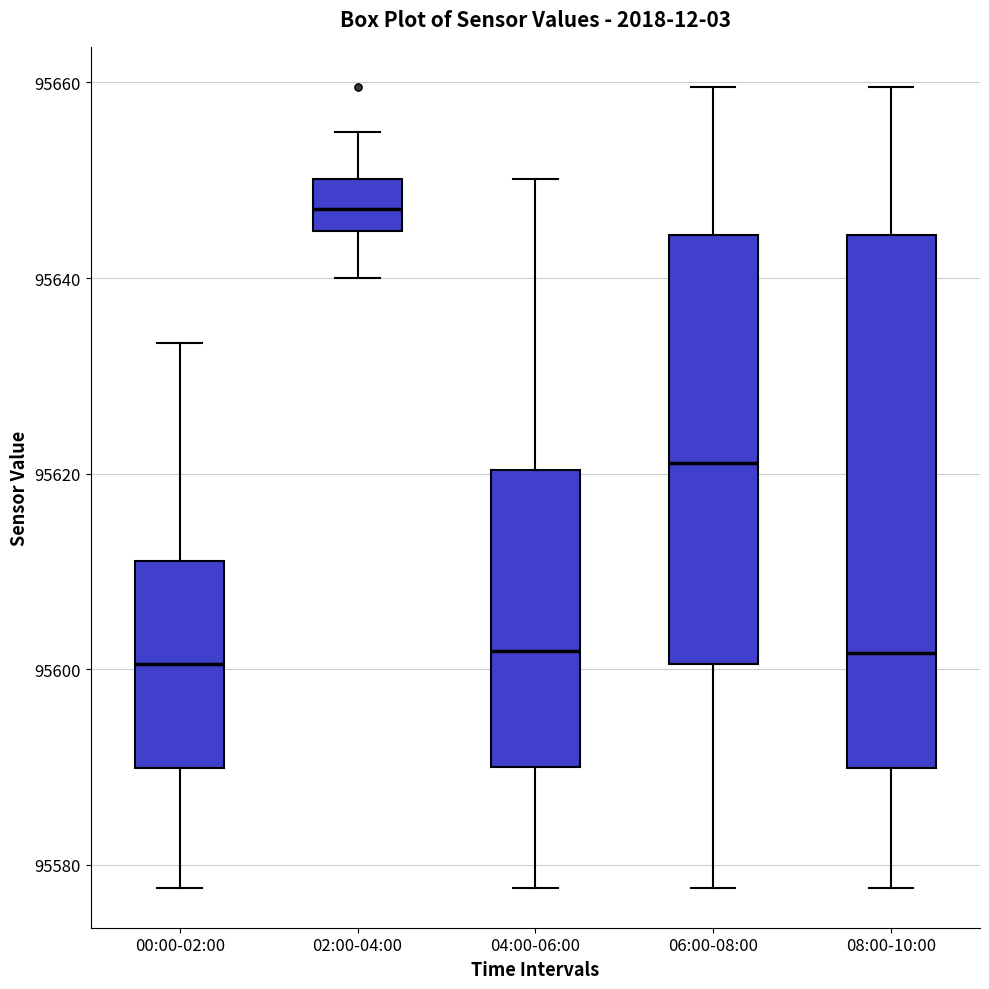

Comparing the boxes themselves (not the whiskers), which one is the tallest?

08:00-10:00